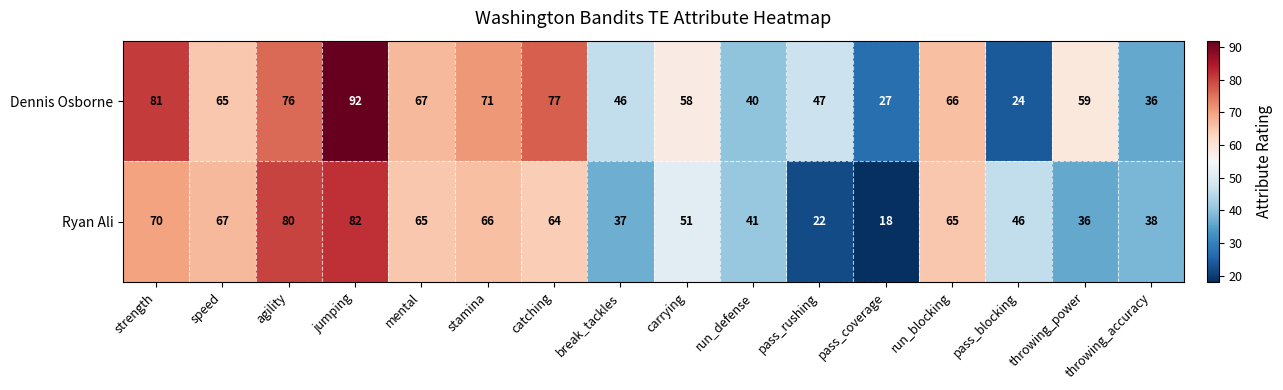

What is the highest value of the Dennis Osborne series?

92